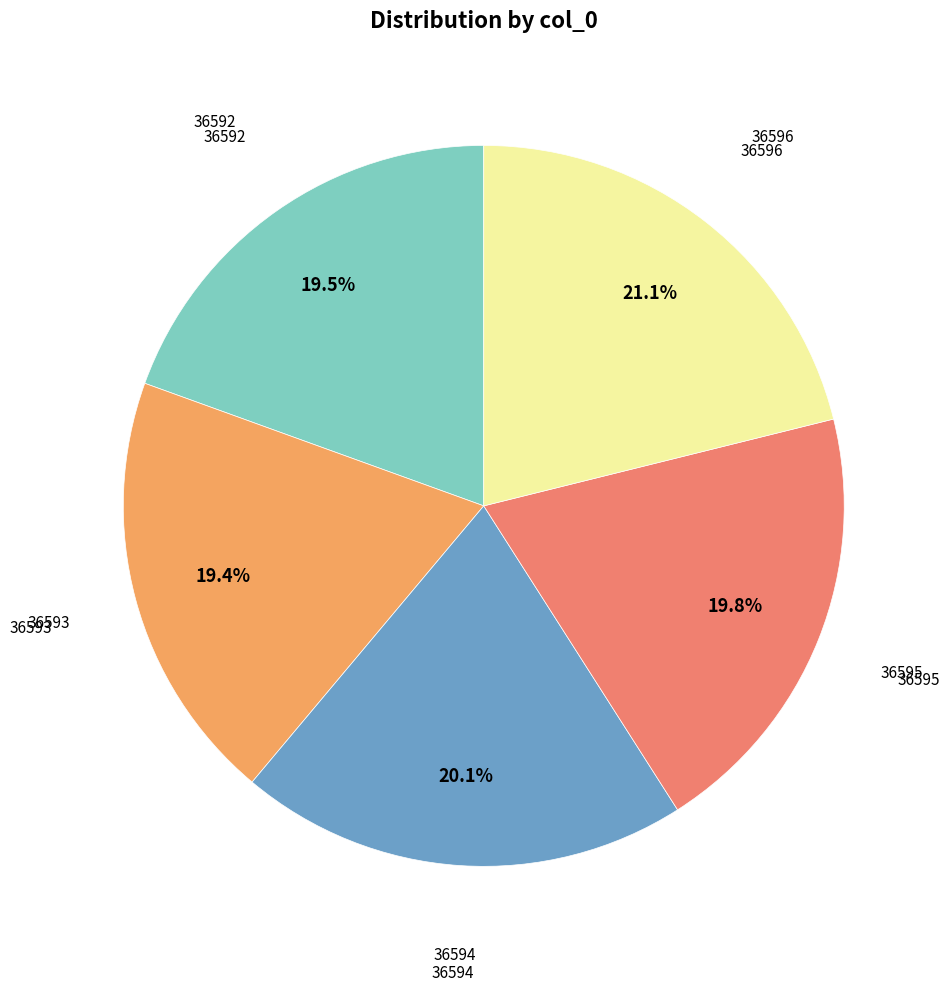

Count the number of slices in the pie.

5